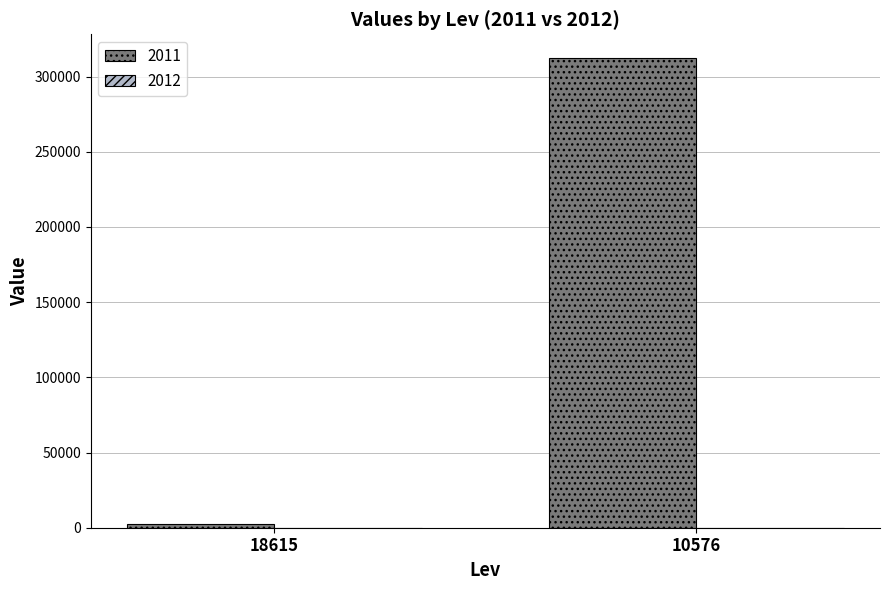

Reading left to right, list all the values displayed in this chart.

18615=2400	10576=312500